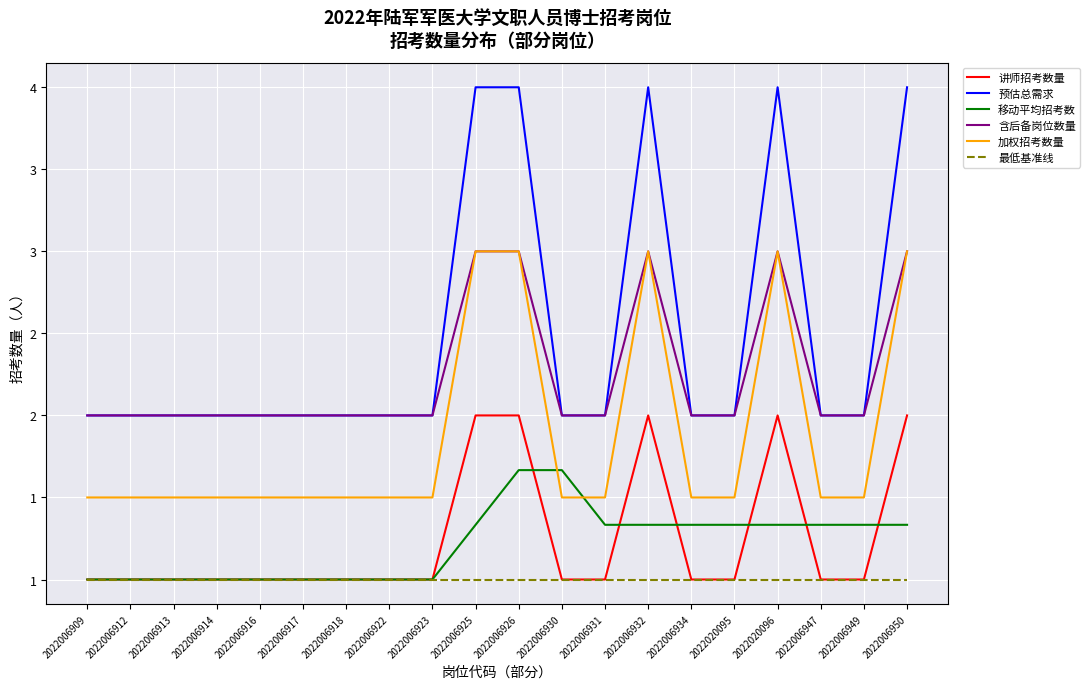

Is this an area chart (filled region under the line)?

No